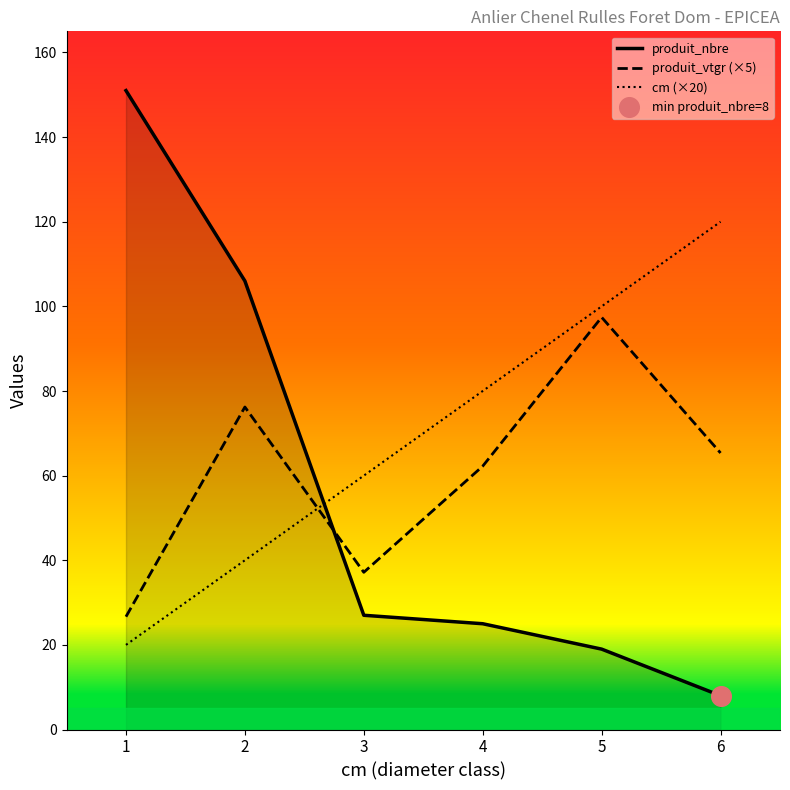

What is the total value across all series at 3?

124.2